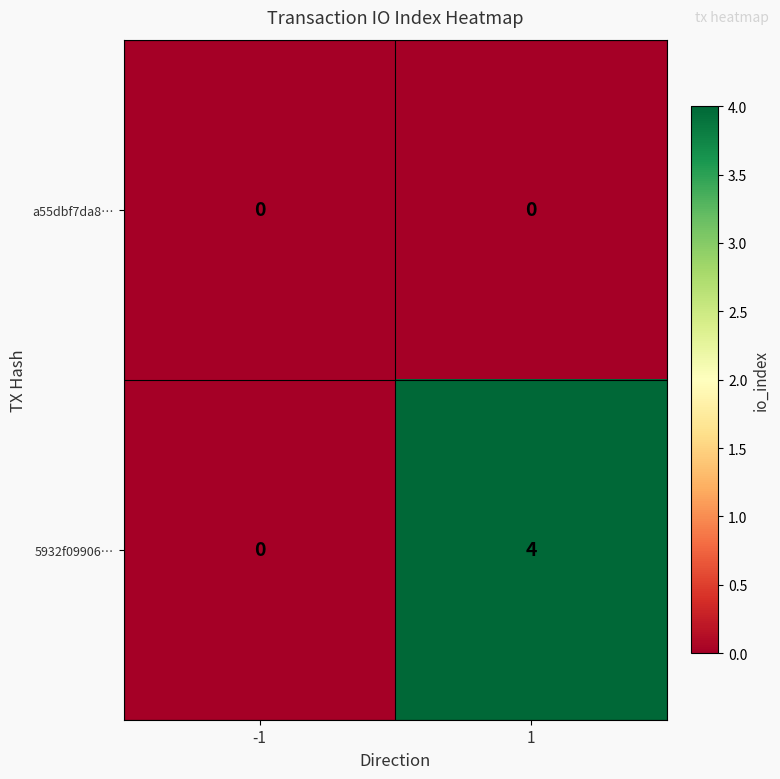

Reading left to right, transcribe all the data shown in this chart.

a55dbf7da8…: 0	0
5932f09906…: 0	4